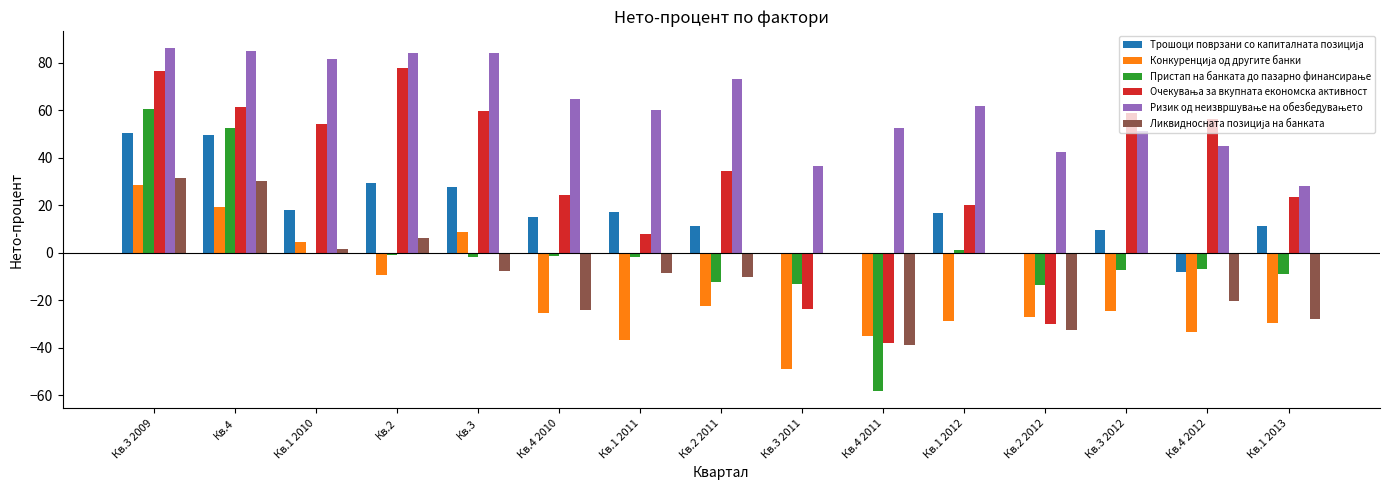

Are the bars grouped side by side (vs. stacked)?

Yes